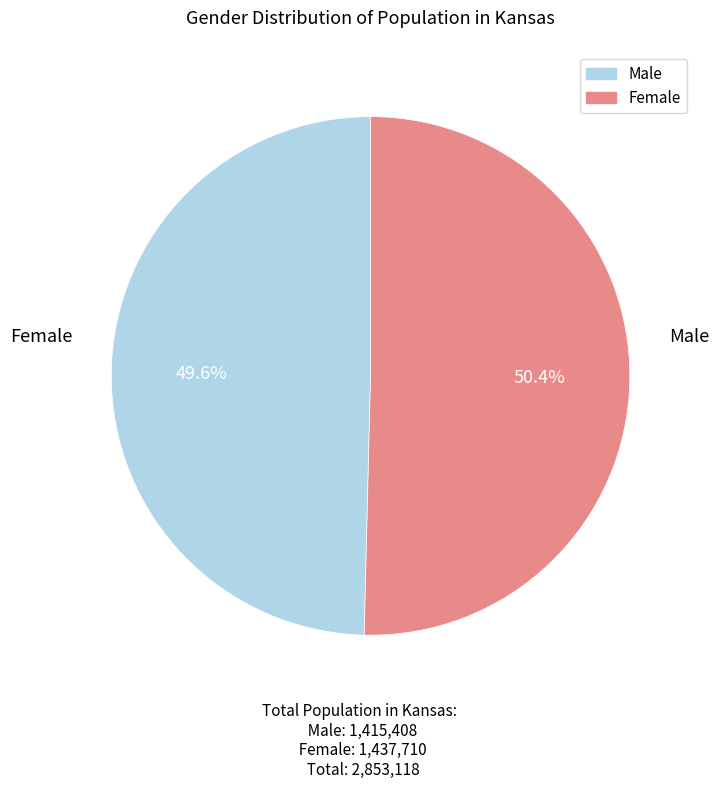

Combined, do Female and Male account for over 50%?

Yes